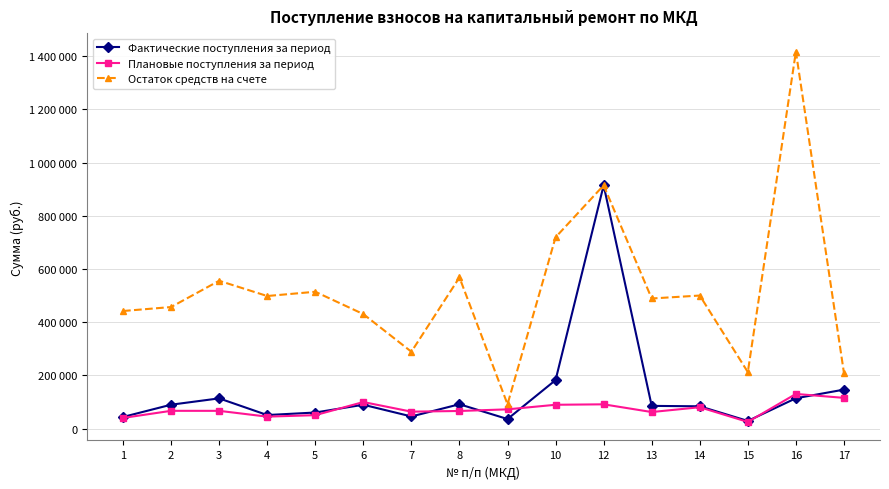

At 13, list the series in order from largest to smallest.

Остаток средств на счете, Фактические поступления за период, Плановые поступления за период